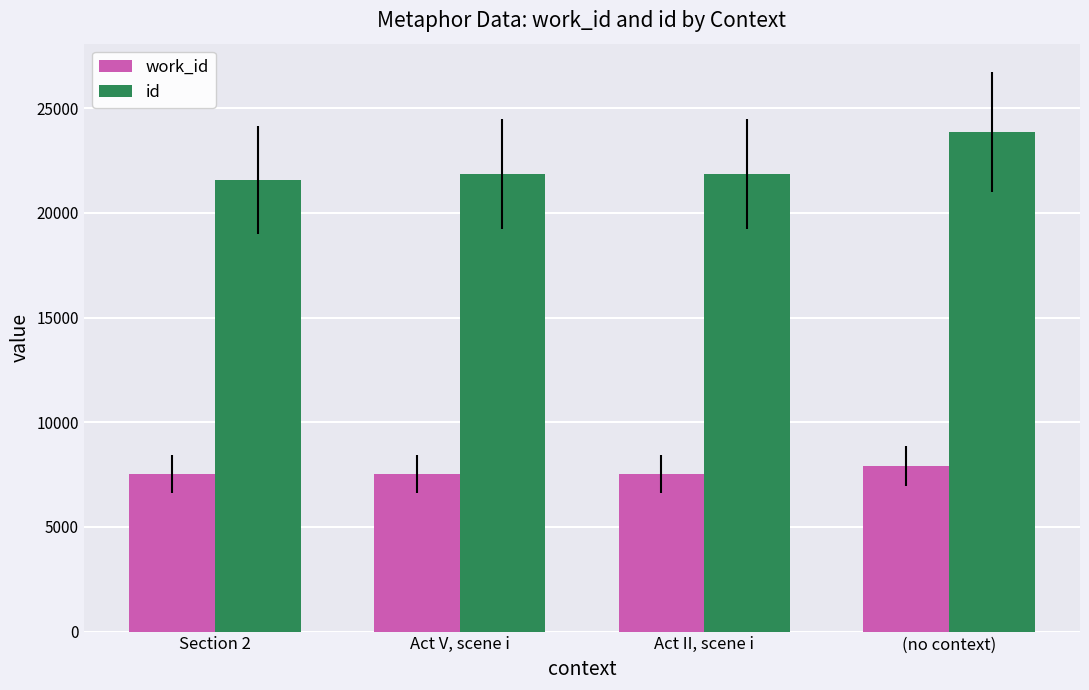

The id series shows 21856 at Act V, scene i. True or false?

True